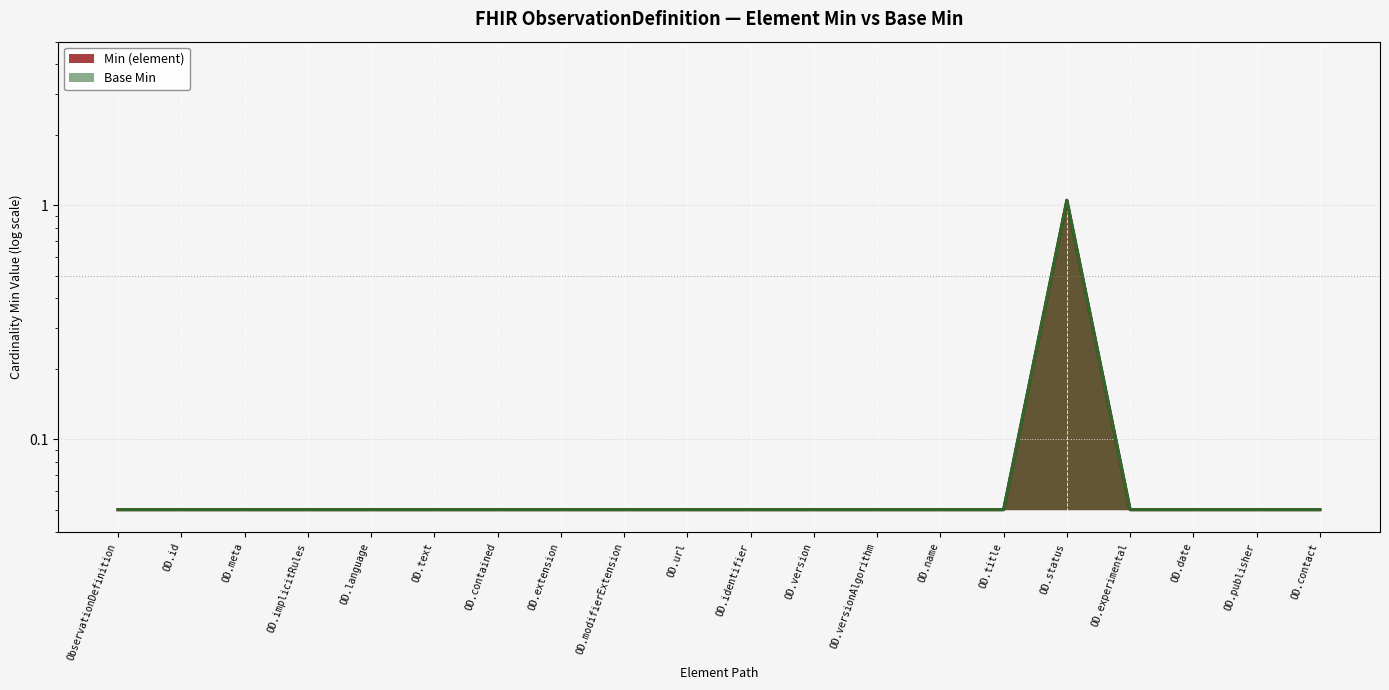

Which series changed the most between ObservationDefinition and OD.versionAlgorithm?

Min (element)